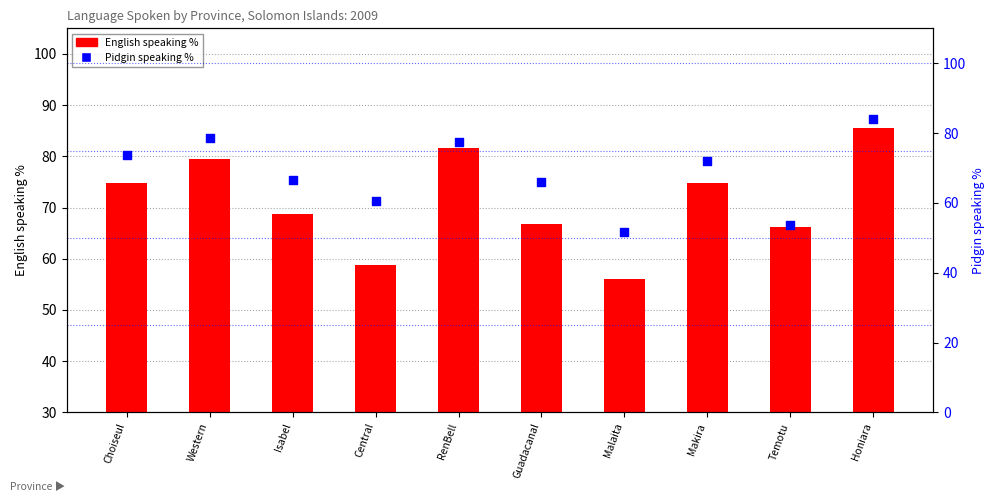

At how many categories does at least one series exceed 81?

2